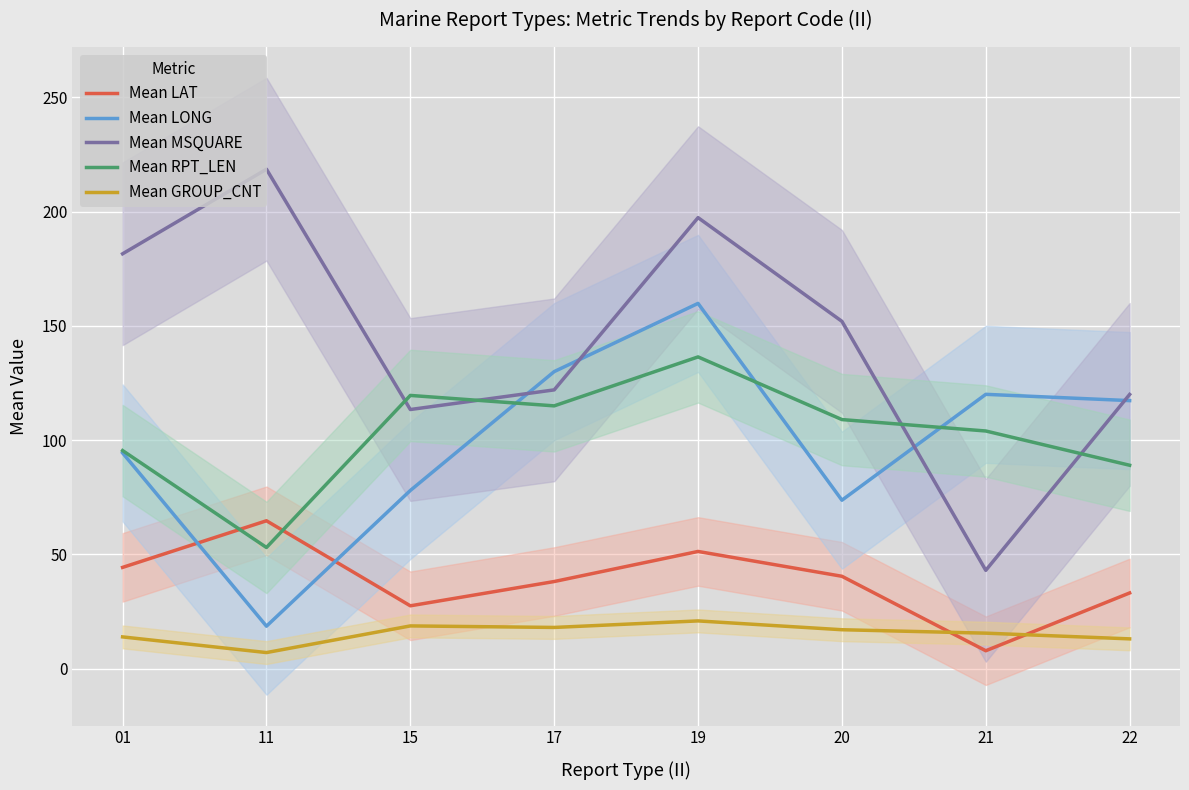

Is it true that Mean LONG equals 130.0 at 17?

True